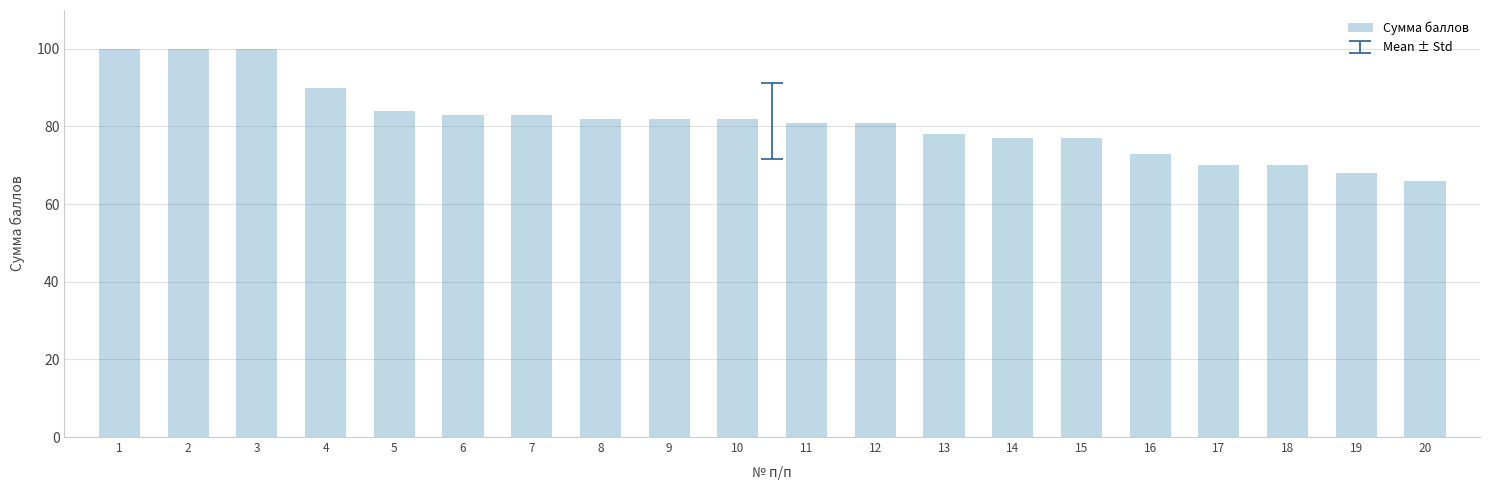

Are the bars grouped side by side (vs. stacked)?

No